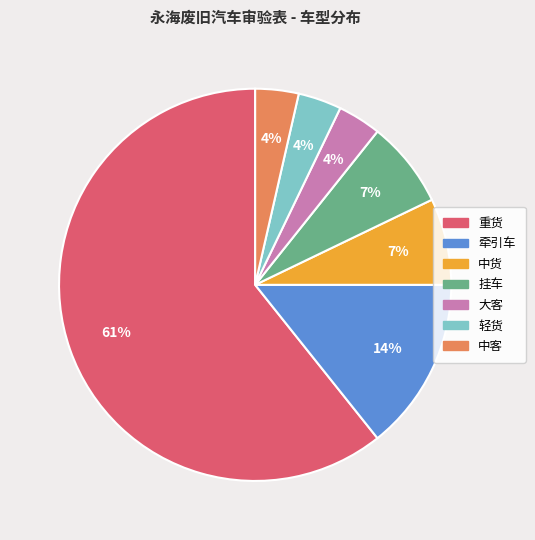

To the nearest percent, what is the average slice percentage?

14%